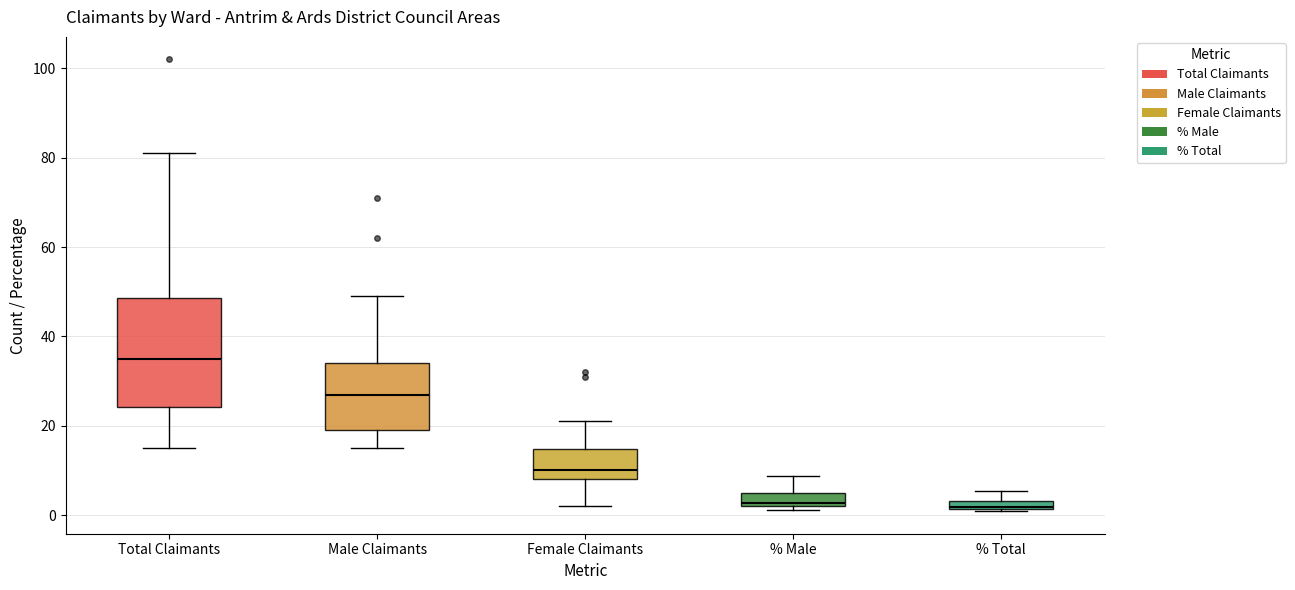

Where does the lower whisker of the box for Male Claimants end on the y-axis? The values are not printed on the chart, so give them approximately, as read against the axis.

16